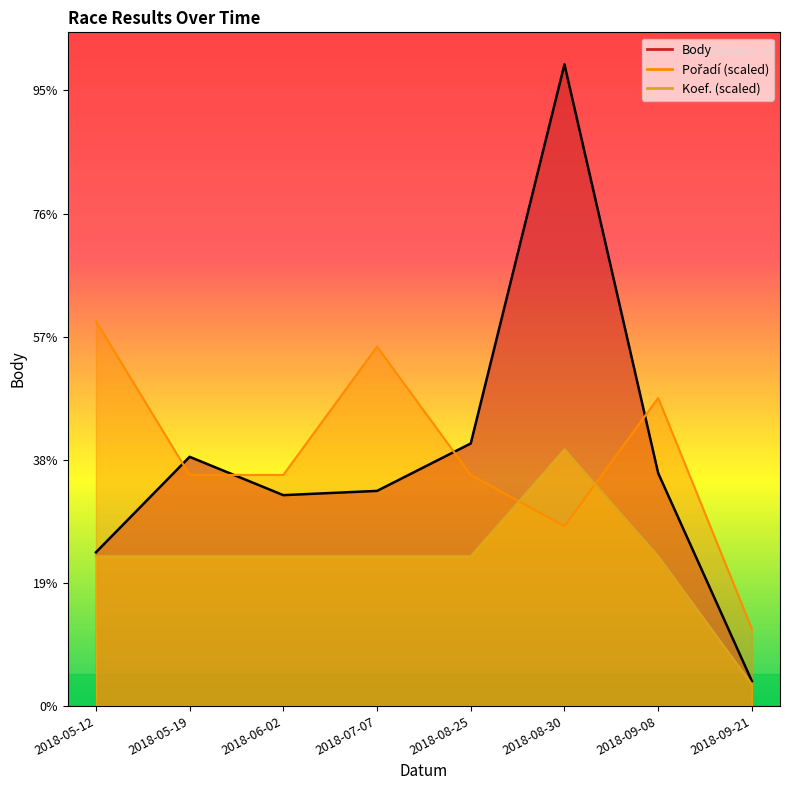

At which category does Body reach its first local peak?

2018-05-19